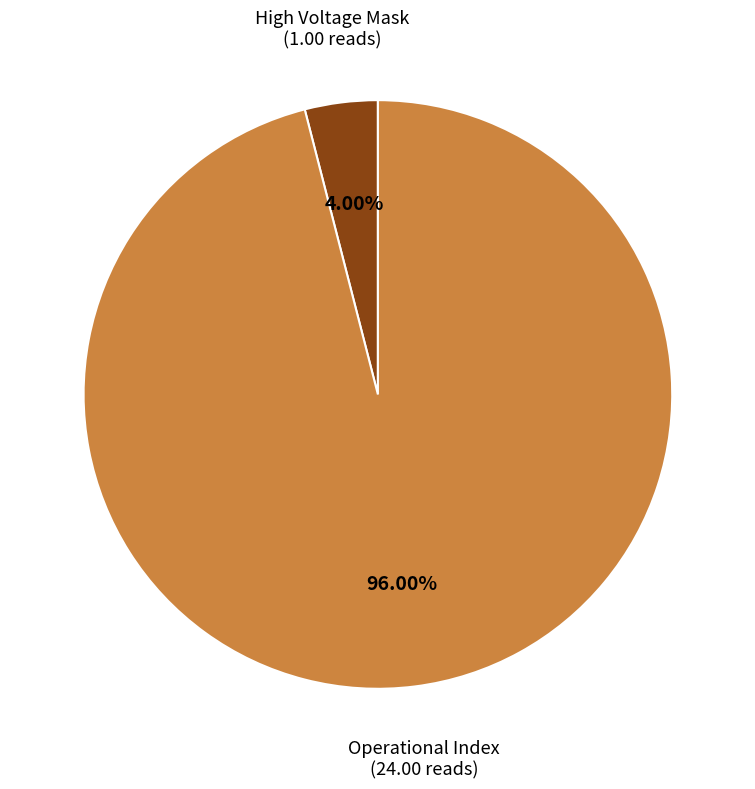

Does any single category account for the majority?

Yes